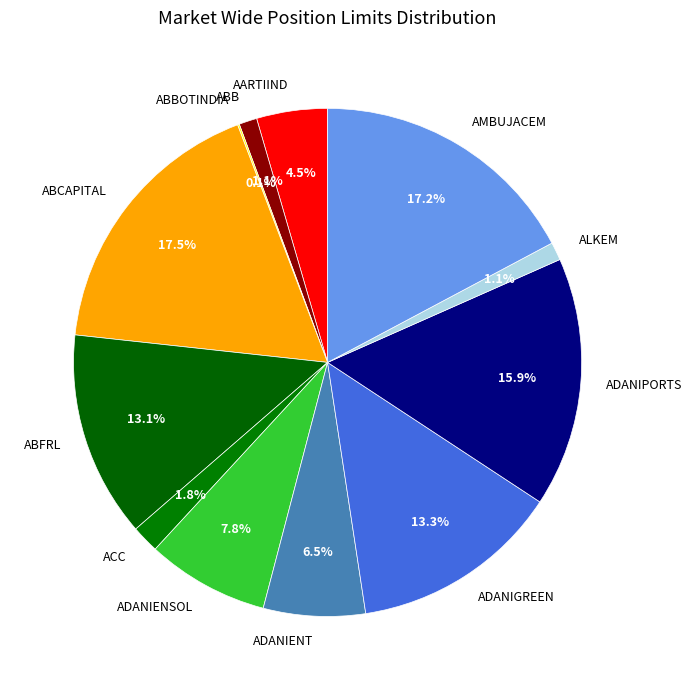

Which has a higher value, ABCAPITAL or ACC?

ABCAPITAL